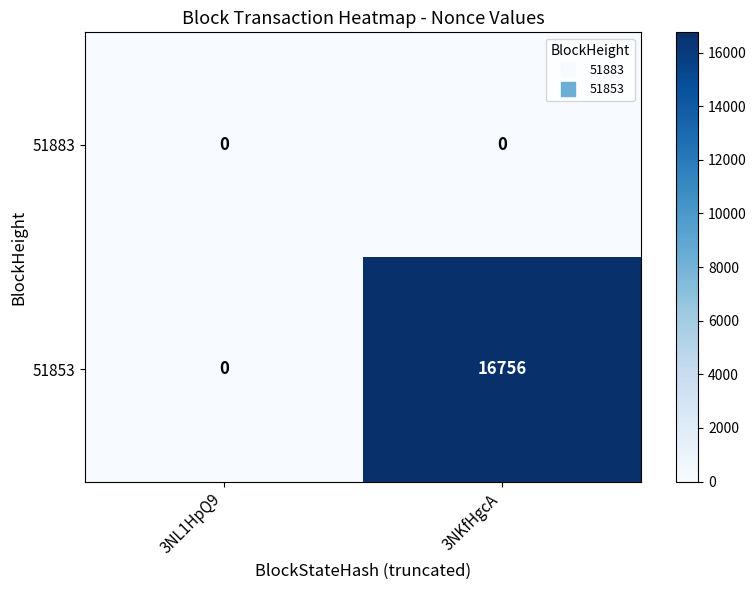

At which label does 51853 reach its minimum?

3NL1HpQ9